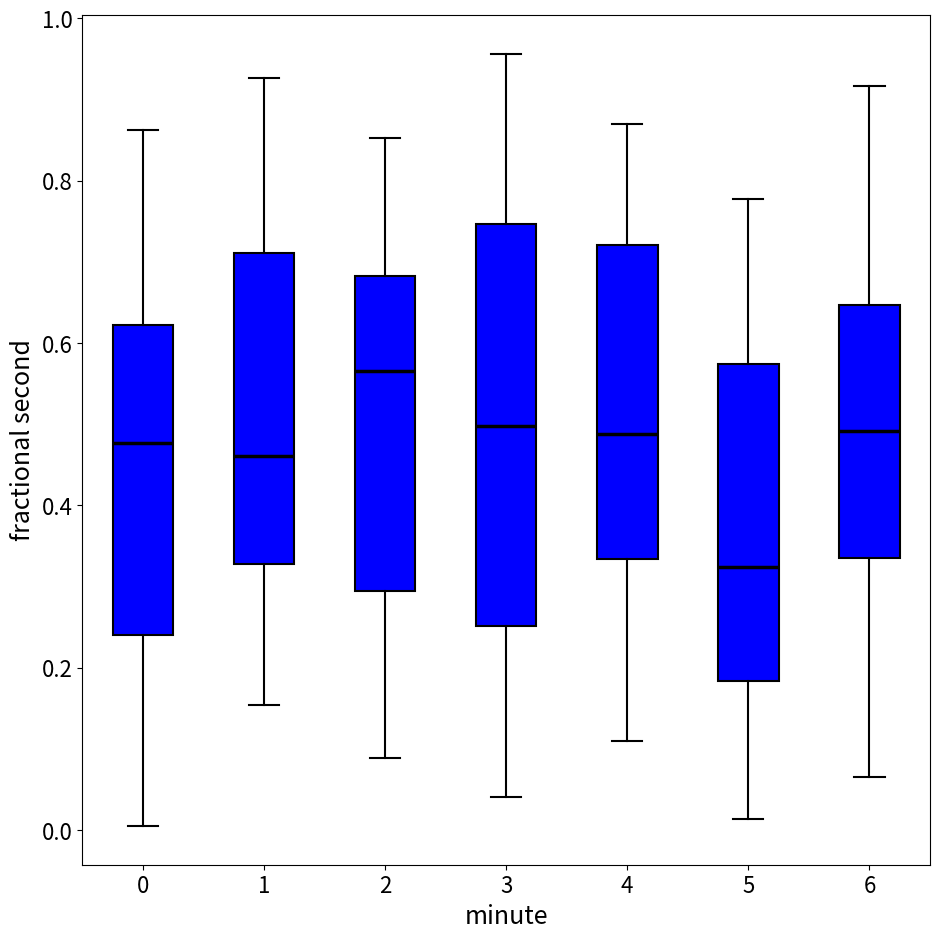

Where does the upper whisker of the box at x = 0 end on the y-axis? The values are not printed on the chart, so give them approximately, as read against the axis.

0.86